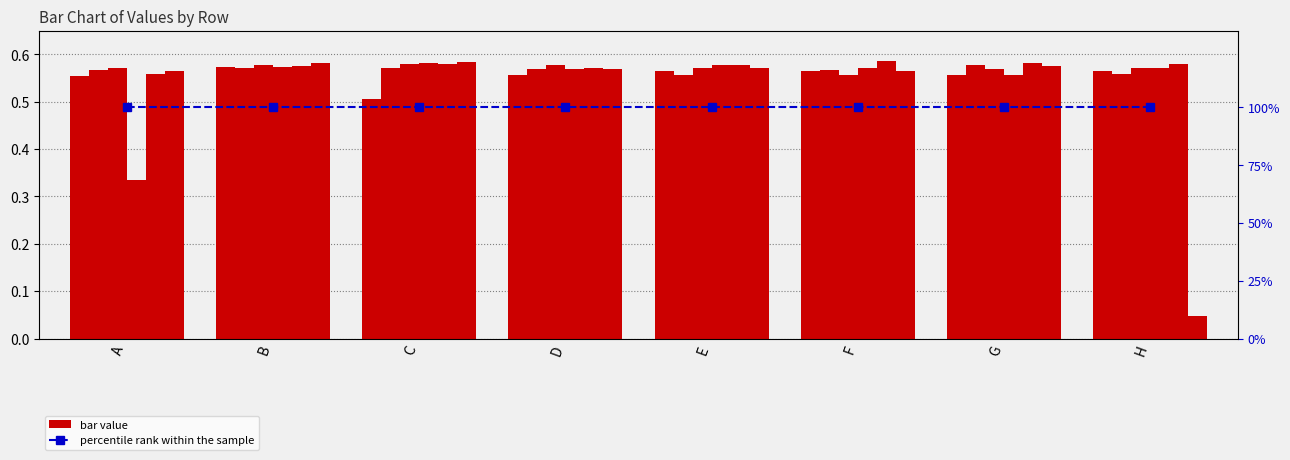

Which category has the highest value in the 6 series?

F